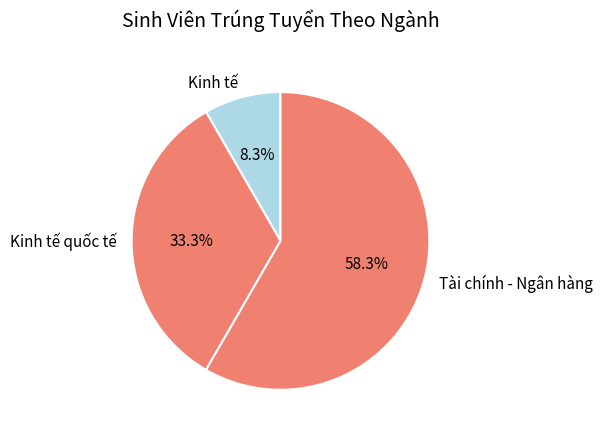

Rank the categories by value from highest to lowest.

Tài chính - Ngân hàng, Kinh tế quốc tế, Kinh tế